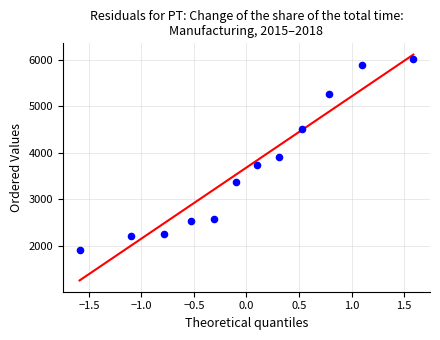

What is the range of Y values (max minus min)?

4121